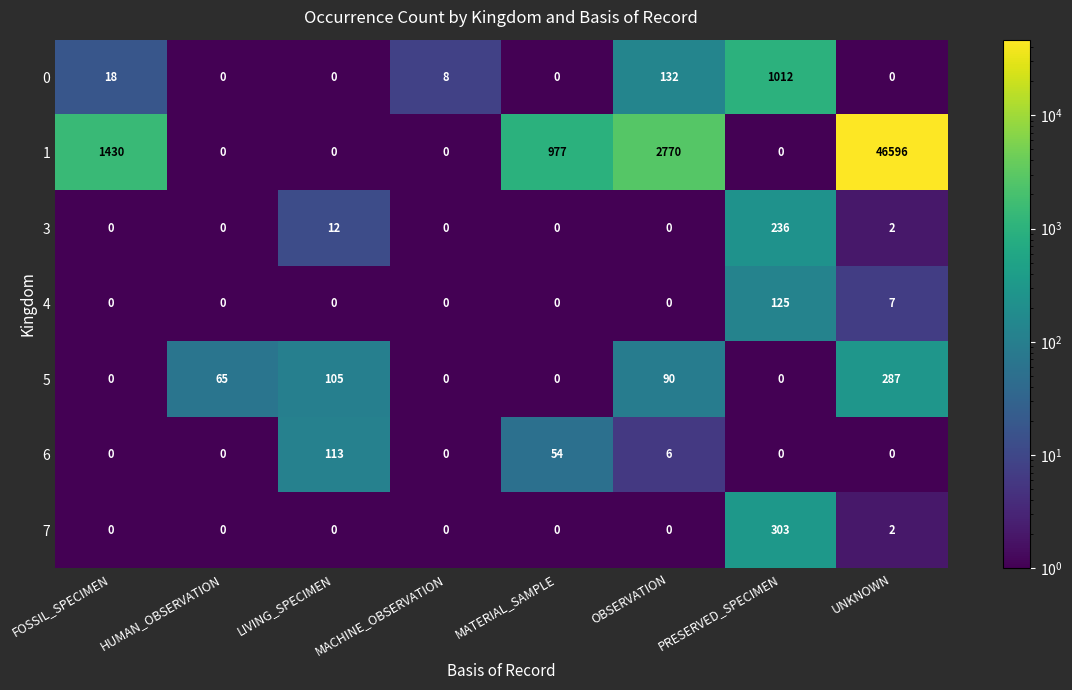

What is the difference between the maximum and minimum values in the 6 series?

113